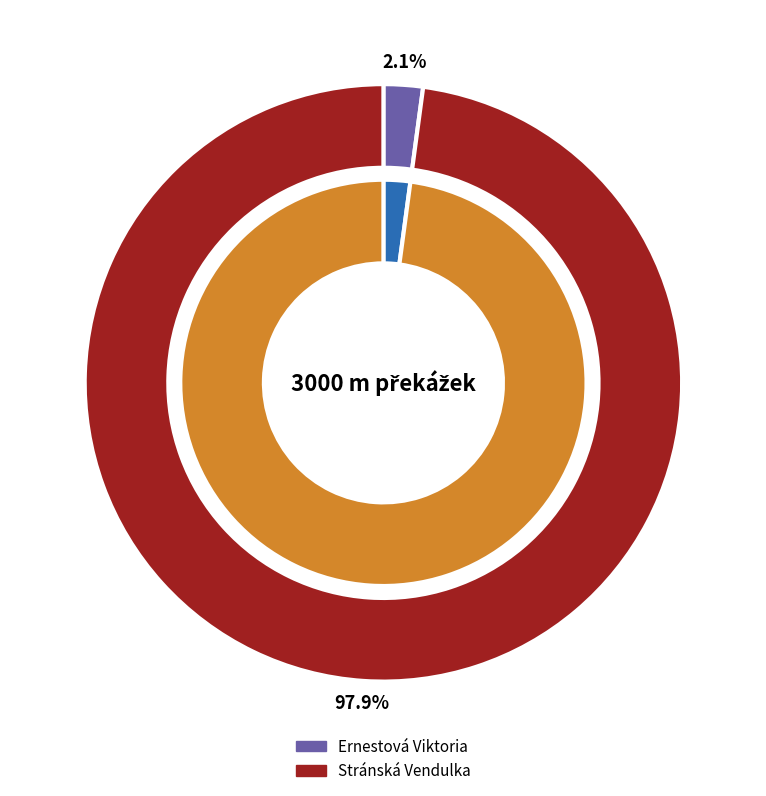

Which slice is the largest?

Stránská Vendulka